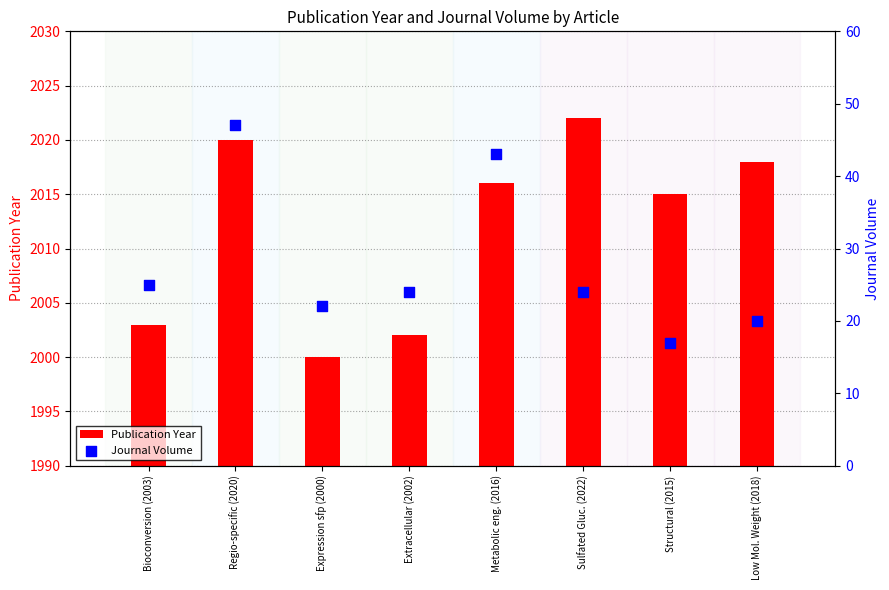

Which series reaches the minimum Y coordinate?

Journal Volume